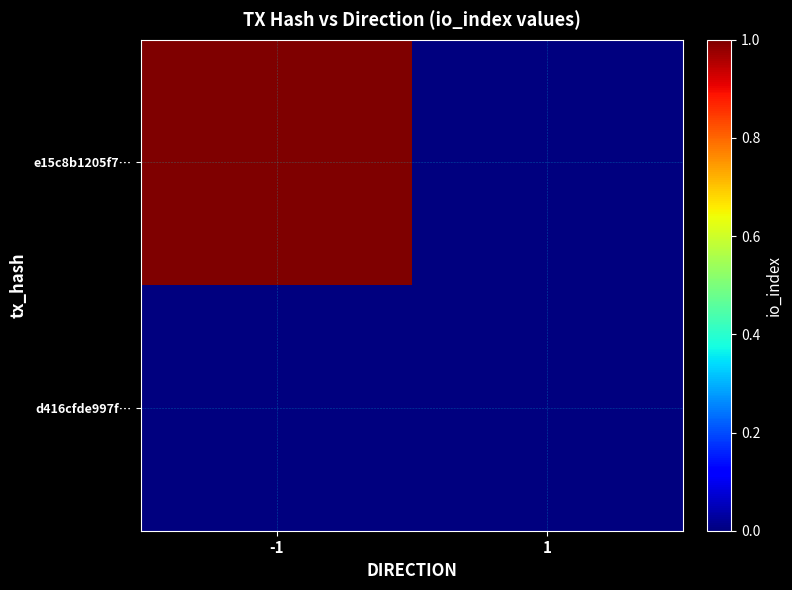

Which series has the largest total across all categories?

e15c8b1205f7…